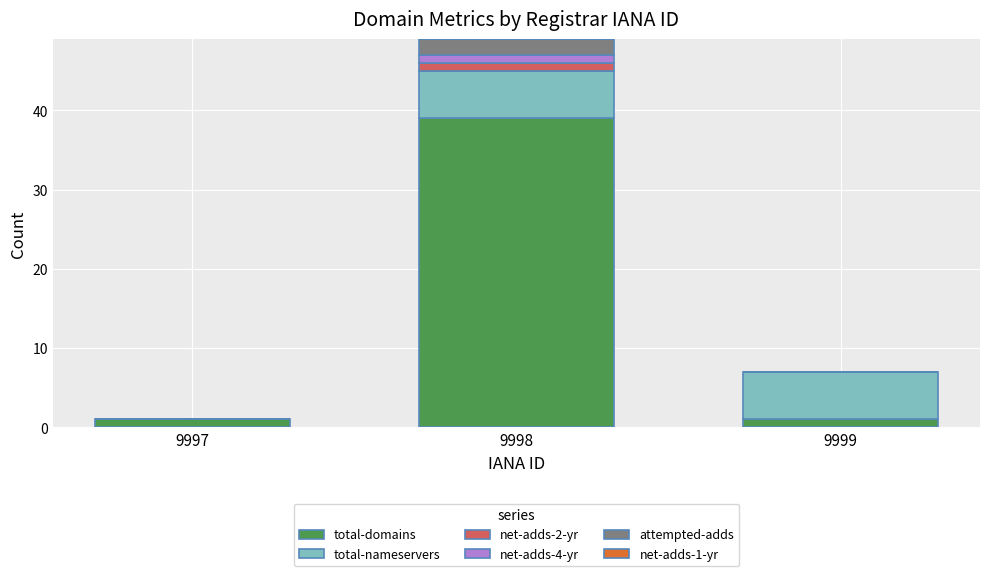

What is the total value across all series at 9998?

49